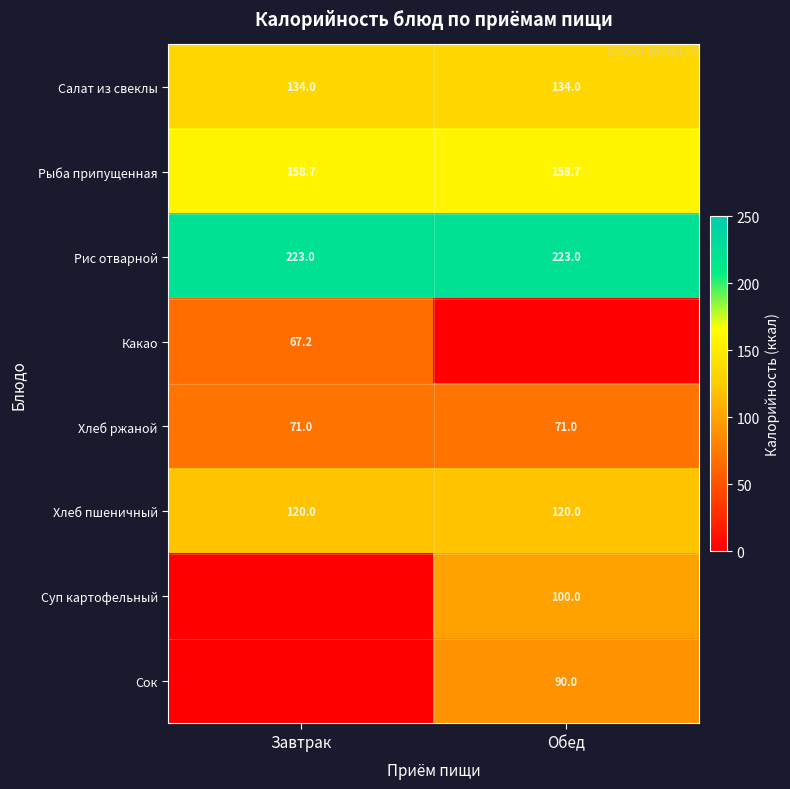

What value does the Рыба припущенная series have at Завтрак?

158.7